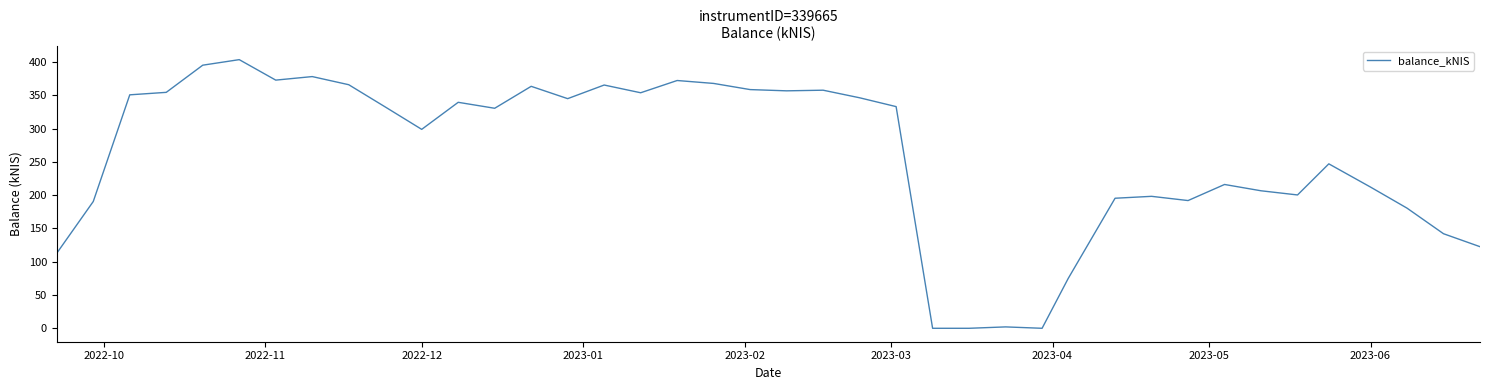

What is the difference between the maximum and minimum values?

403.4